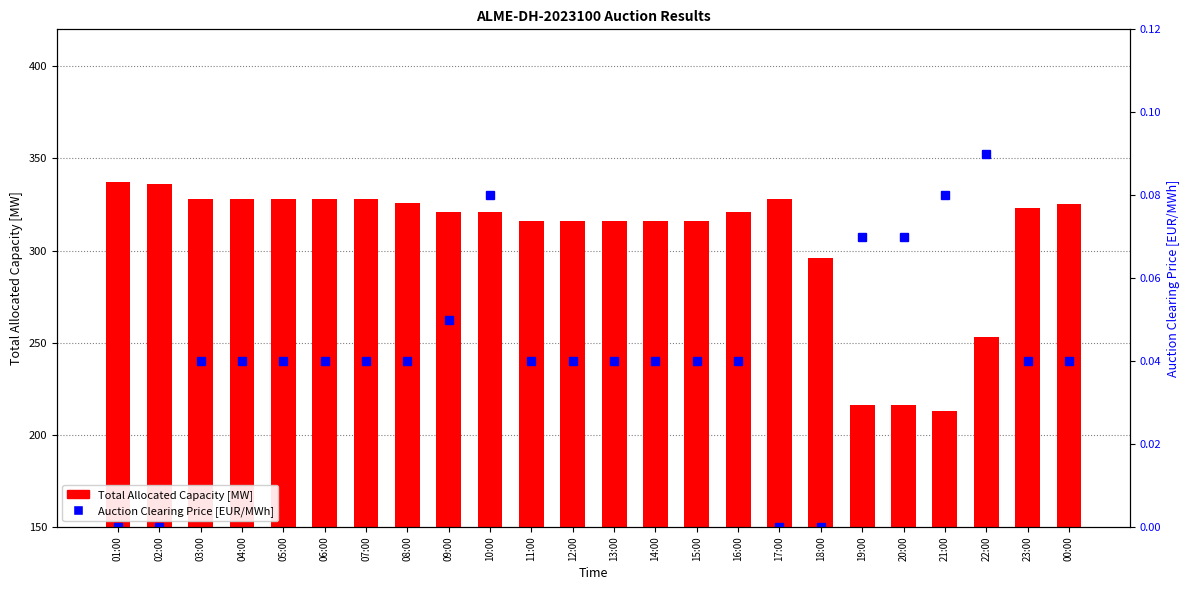

How many values in the Total Allocated Capacity [MW] series exceed 321?

11